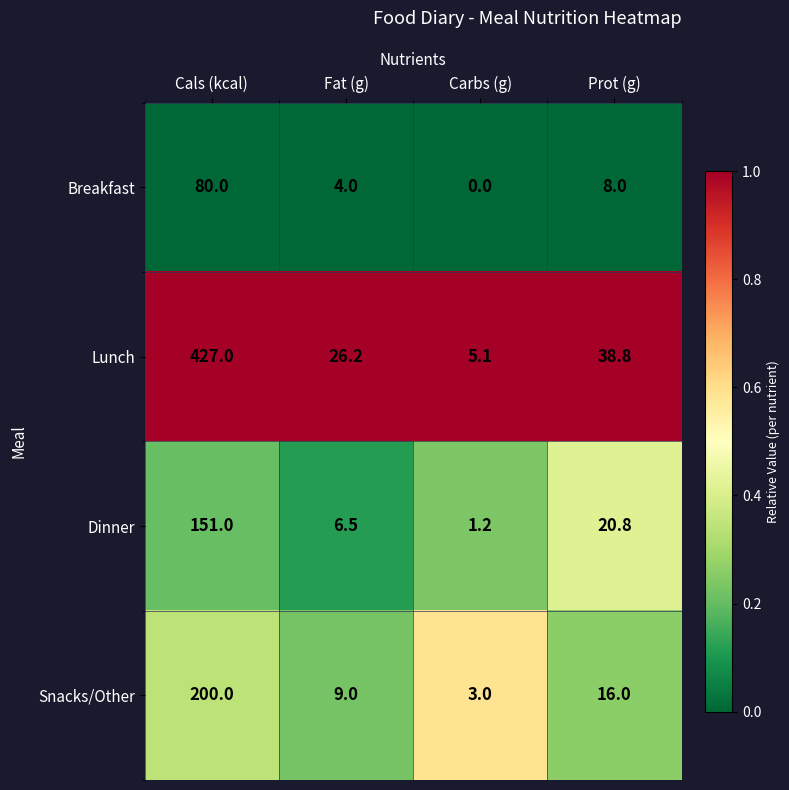

Reading right to left, what are all the values shown in this chart?

Breakfast: 8.0	0.0	4.0	80.0
Lunch: 38.8	5.1	26.2	427.0
Dinner: 20.8	1.2	6.5	151.0
Snacks/Other: 16.0	3.0	9.0	200.0